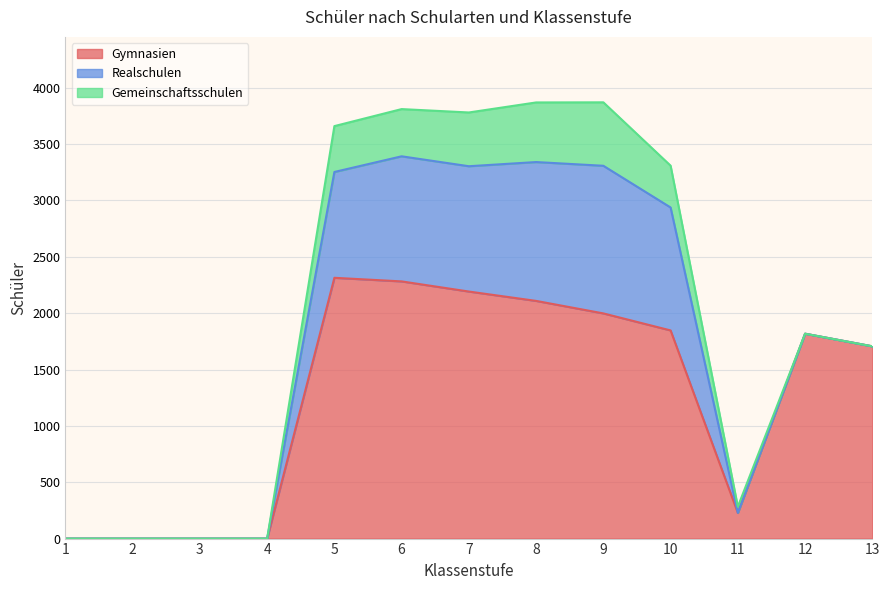

At how many categories does at least one series exceed 1884?

5